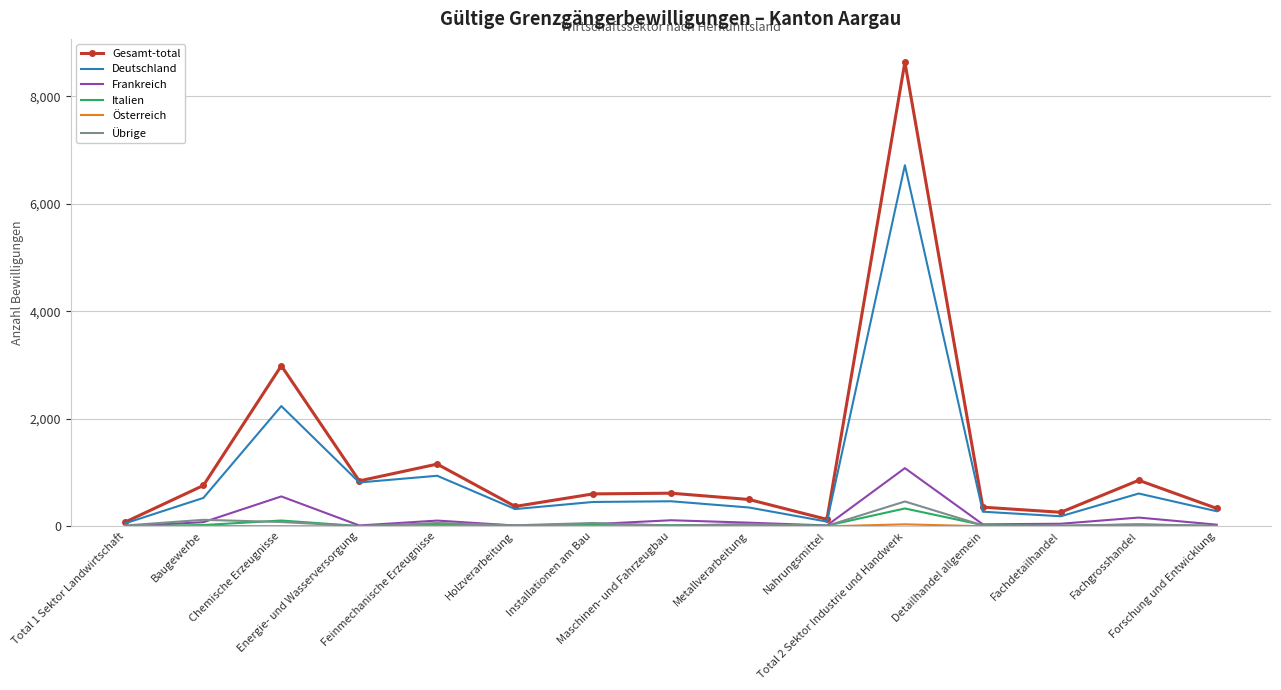

Which series has the widest spread of values?

Gesamt-total